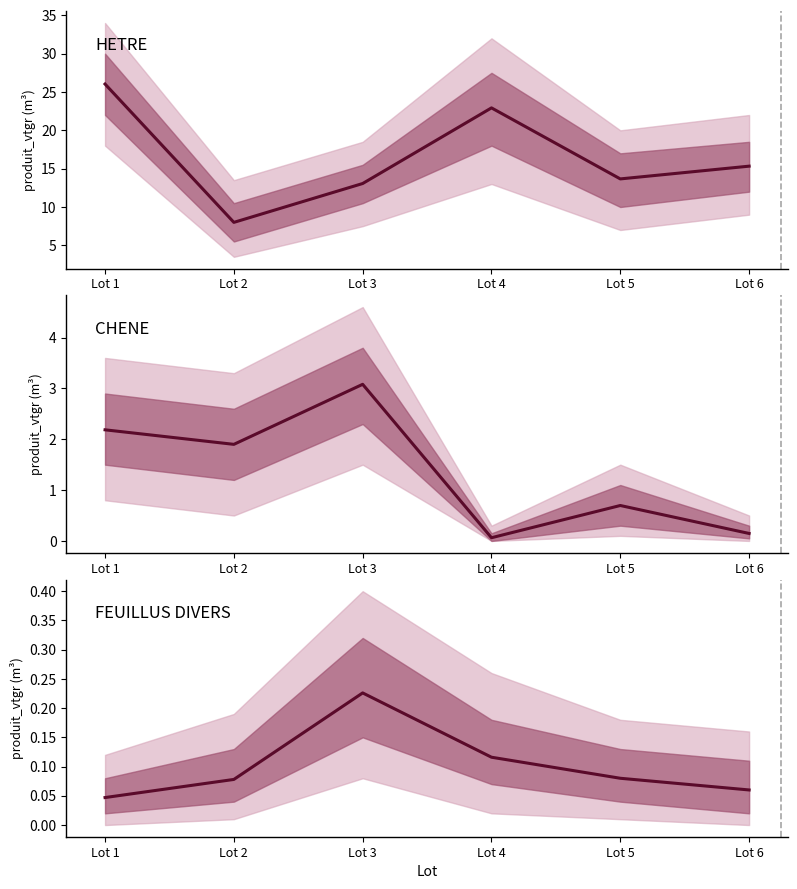

What is the value of the HETRE point at the 5th from the left?

13.7